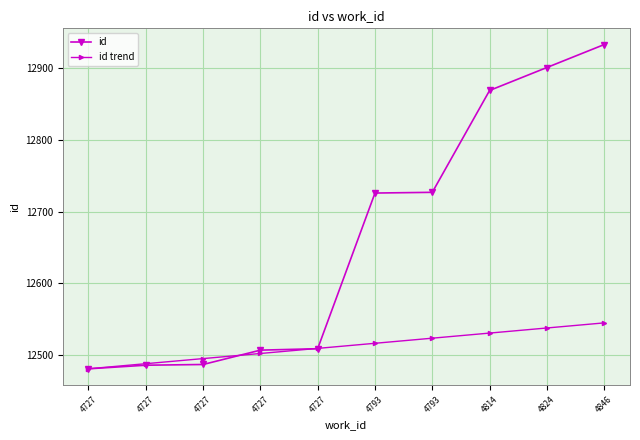

What are all the series names shown in the legend?

id, id trend